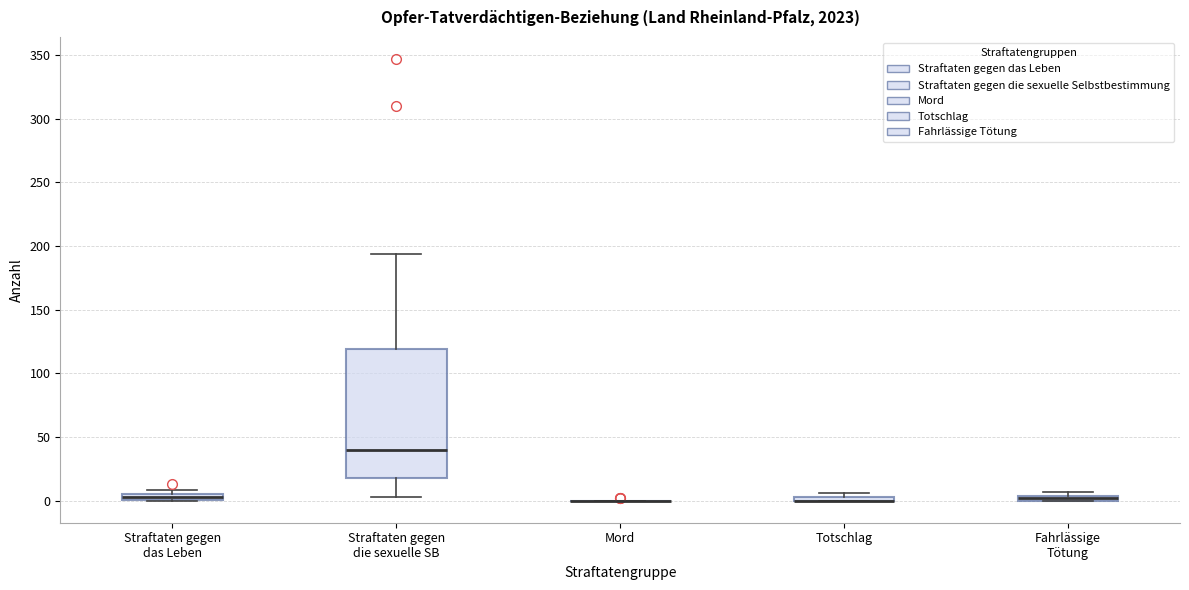

Which box is the tallest, from its lower edge to its upper edge?

Straftaten gegen die sexuelle SB